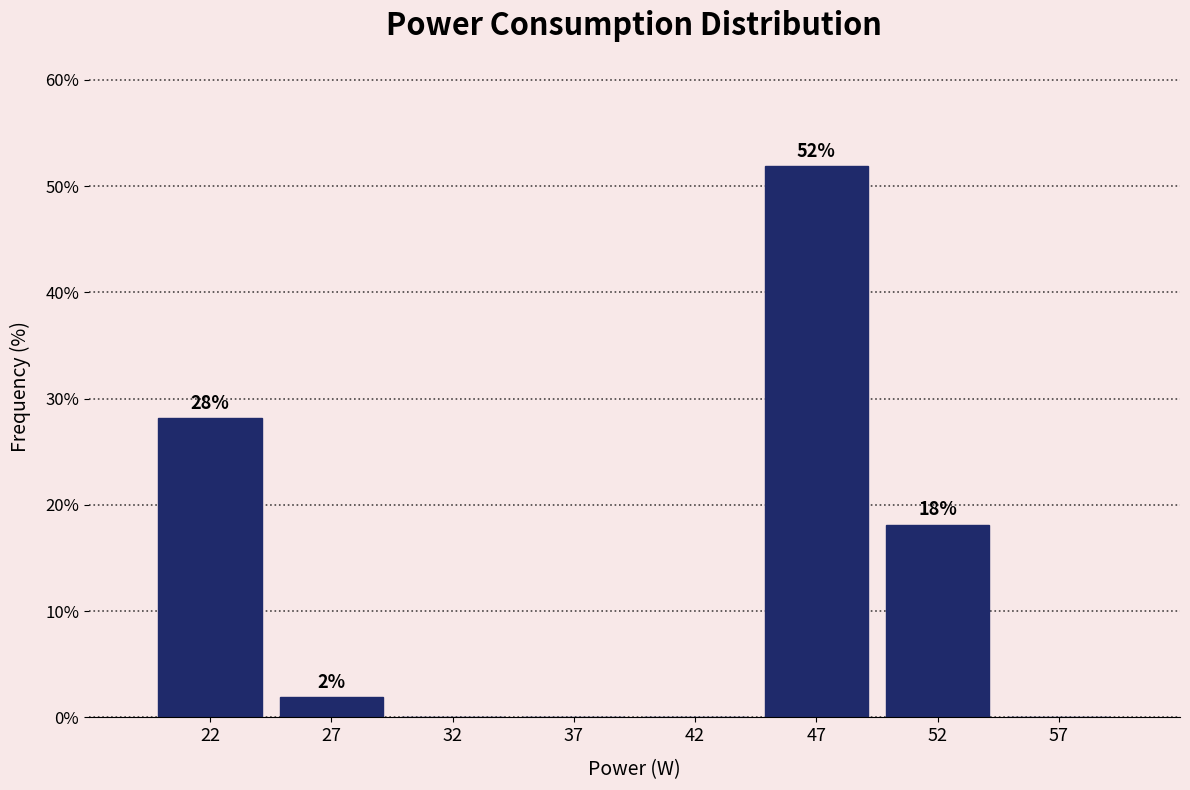

At which label is the value closest to 25?

22